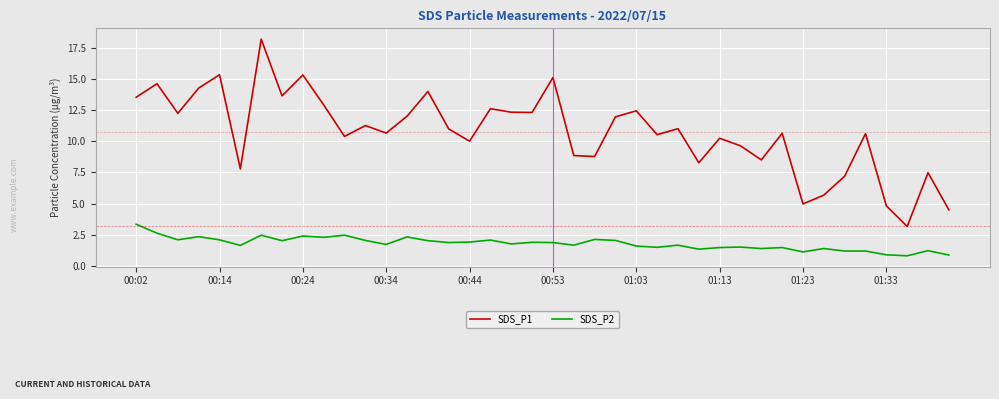

What is the difference between the maximum and second lowest values in the SDS_P2 series?

2.5